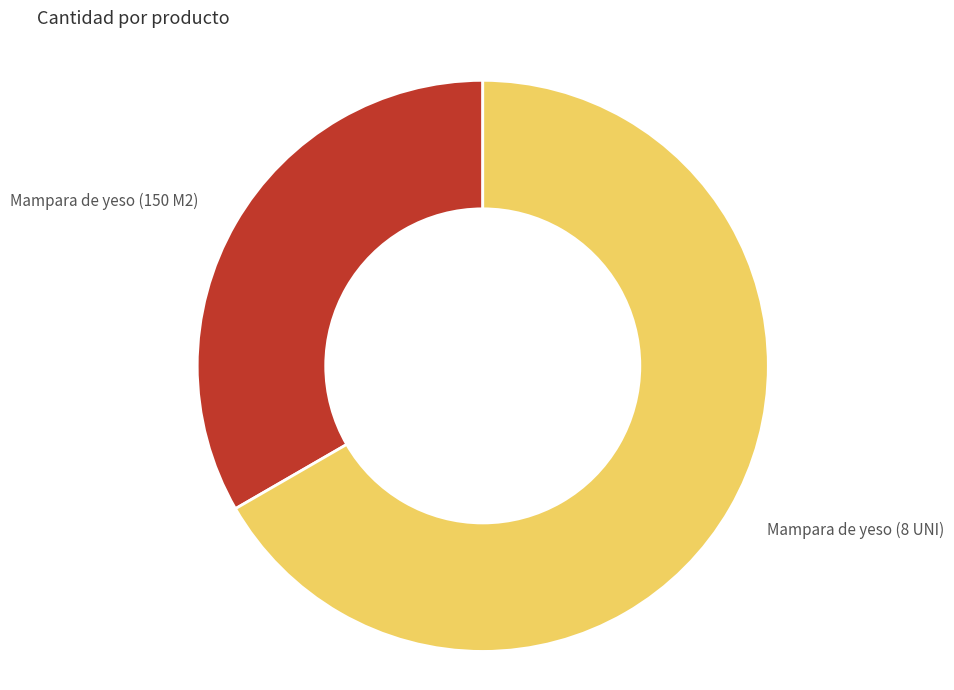

Combined, do Mampara de yeso (8 UNI) and Mampara de yeso (150 M2) account for over 50%?

Yes